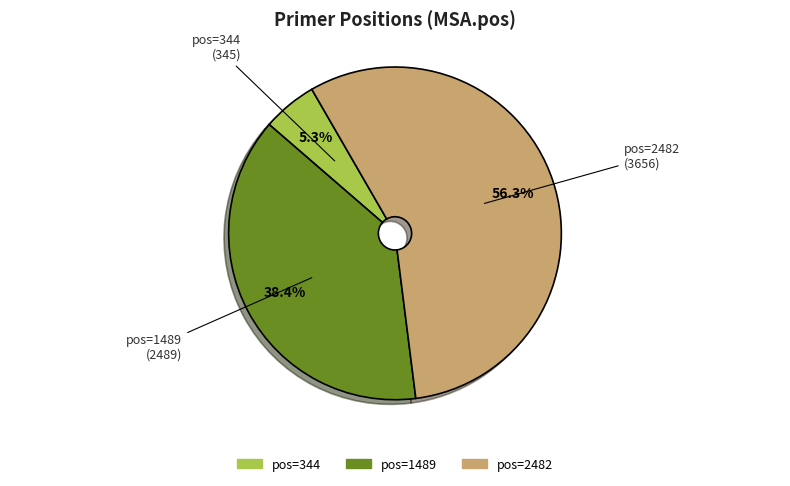

What is the total percentage of pos=344 and pos=1489?

43.7%